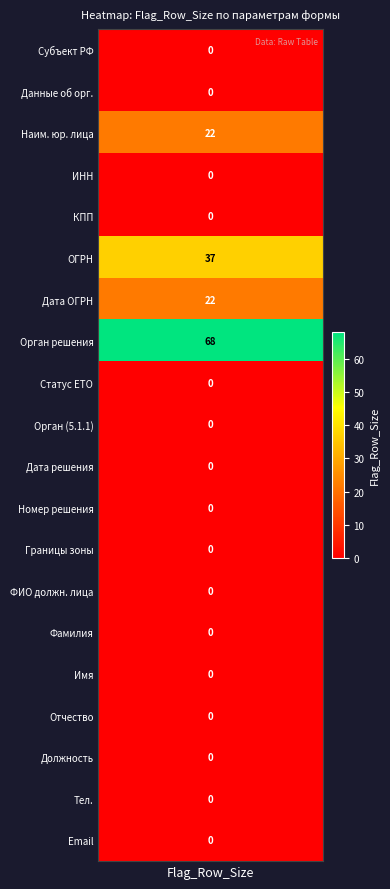

List the labels in order of value, smallest first.

Субъект Российской Федерации, Данные о регулируемой организации, идентификационный номер налогоплательщика, код причины постановки на учет (КПП), Сведения о присвоении статуса единой теплоснабжающей организации, наименование органа, принявшего решение (5.1.1), дата решения, номер решения, границы зоны деятельности, фамилия, имя и отчество должностного лица, фамилия должностного лица, имя должностного лица, отчество должностного лица, должность, контактный телефон, адрес электронной почты, Наименование юридического лица, Дата присвоения ОГРН (ОГРНИП), Основной государственный регистрационный номер, Наименование органа, принявшего решение